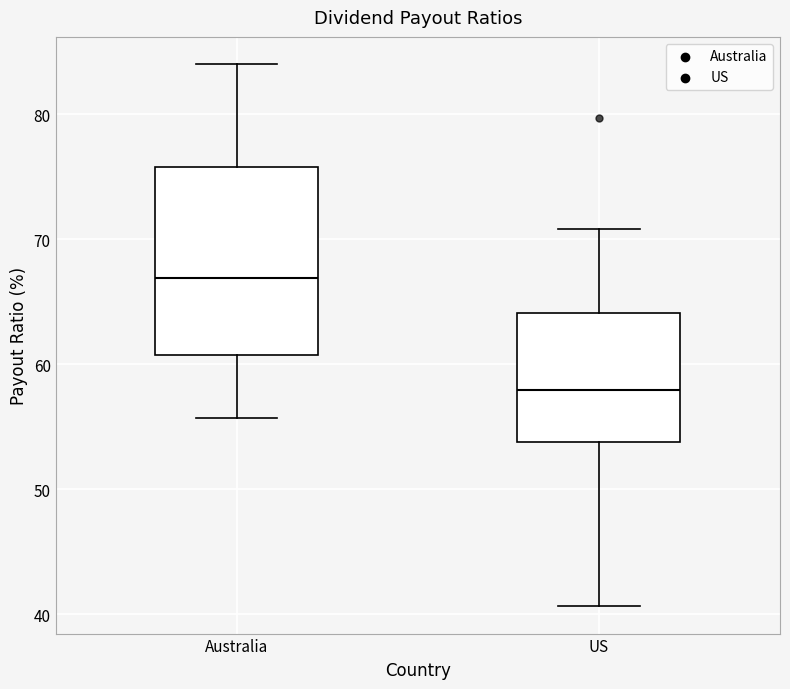

Which box's median line is the lowest?

US